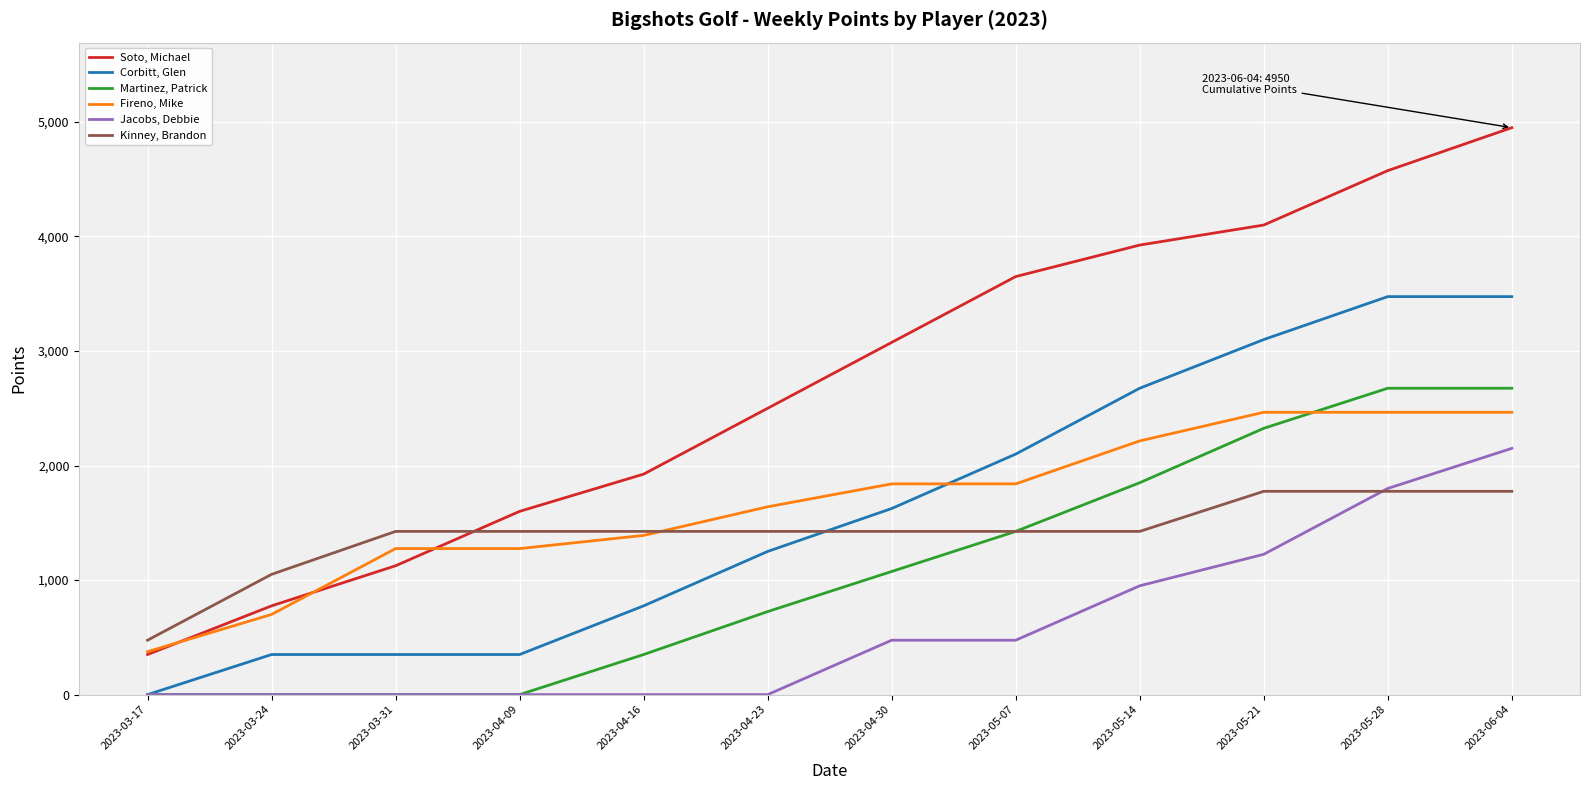

What is the sum of the Kinney, Brandon values at 2023-03-24 and 2023-04-30?

2475